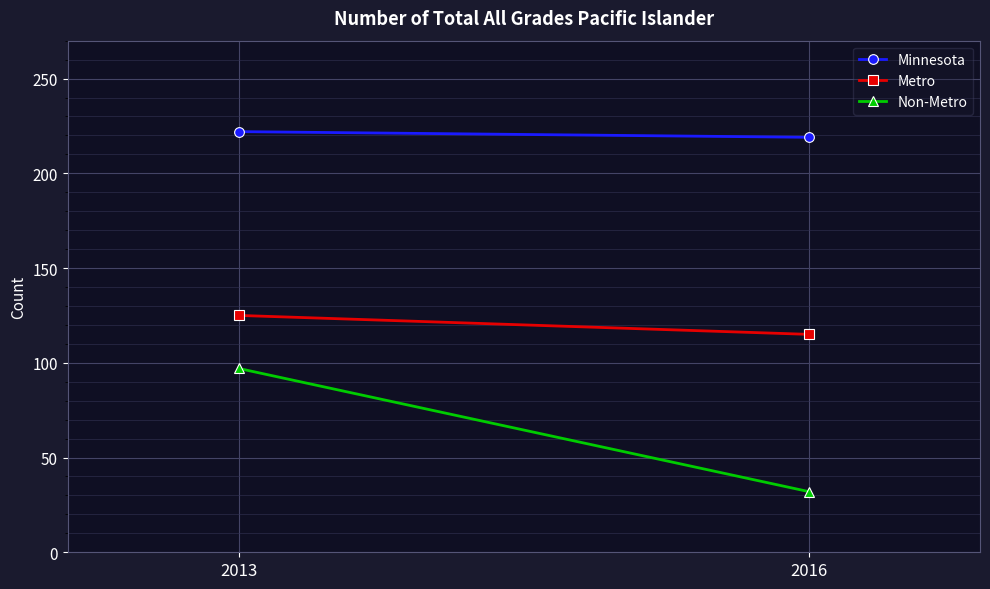

What is the total value across all series at 2016?

366